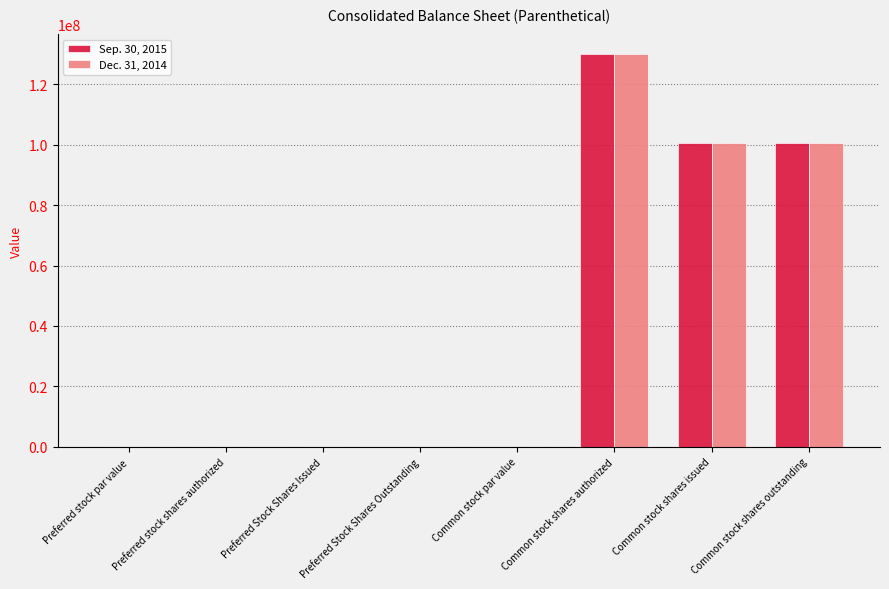

What is the approximate value of Dec. 31, 2014 at Common stock shares authorized?

130000000.0